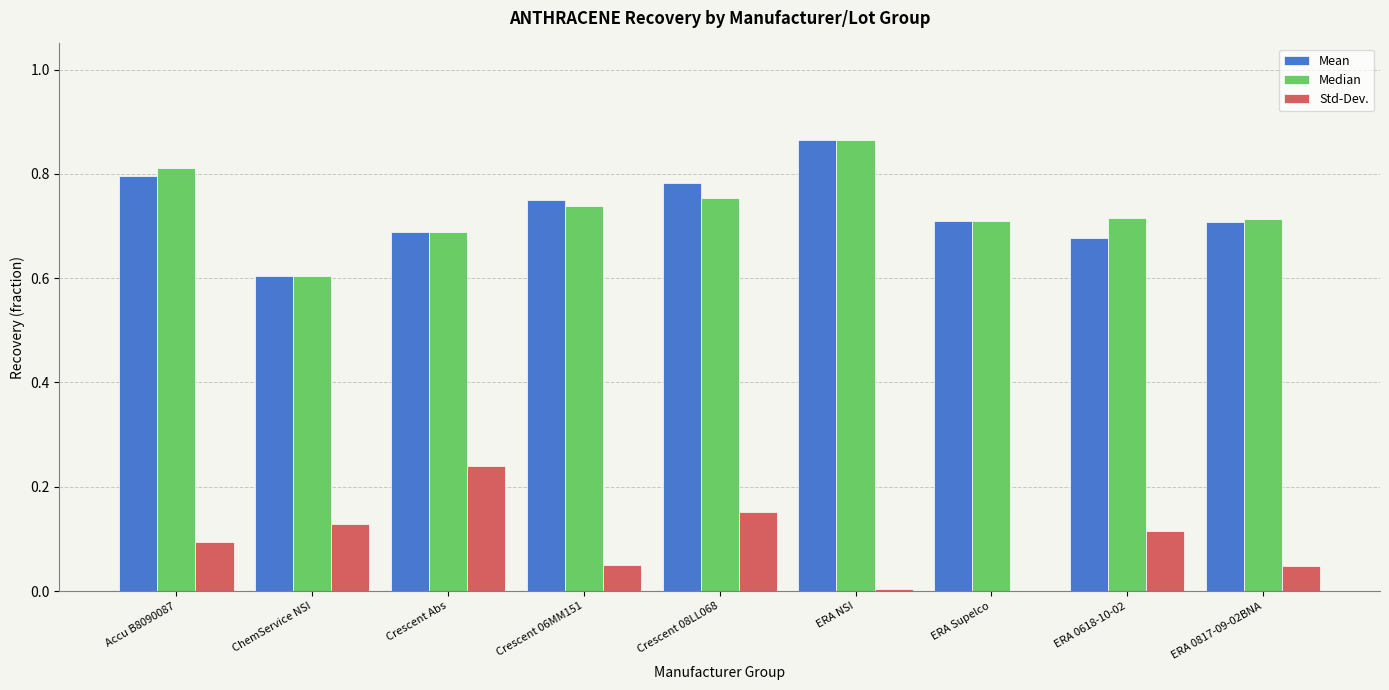

At which label is Mean closest to 0?

ChemService NSI